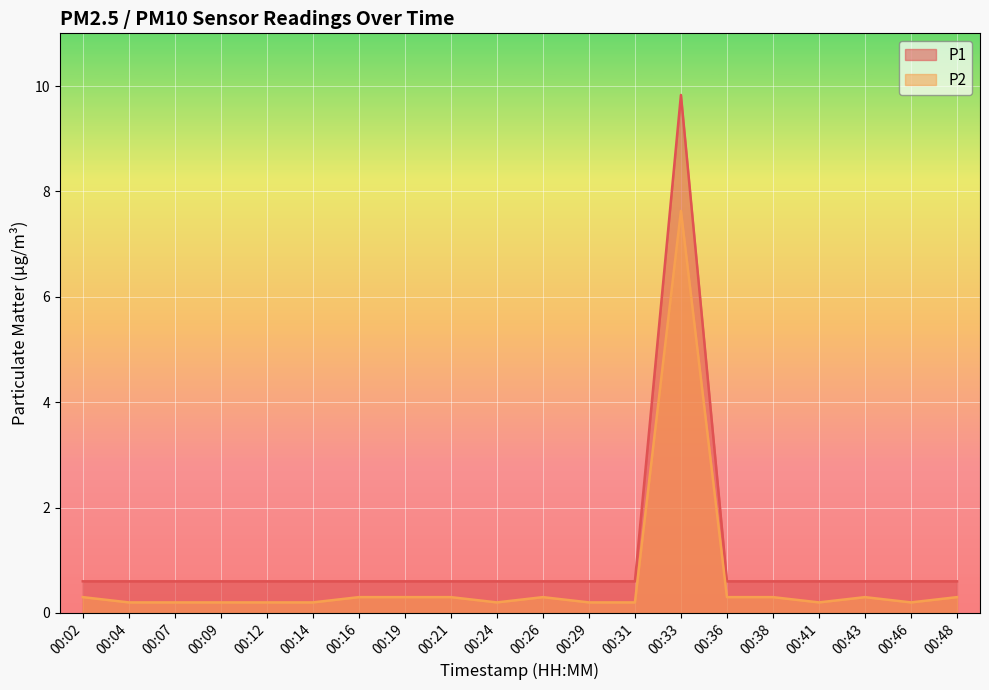

What is the maximum value for P2?

7.6